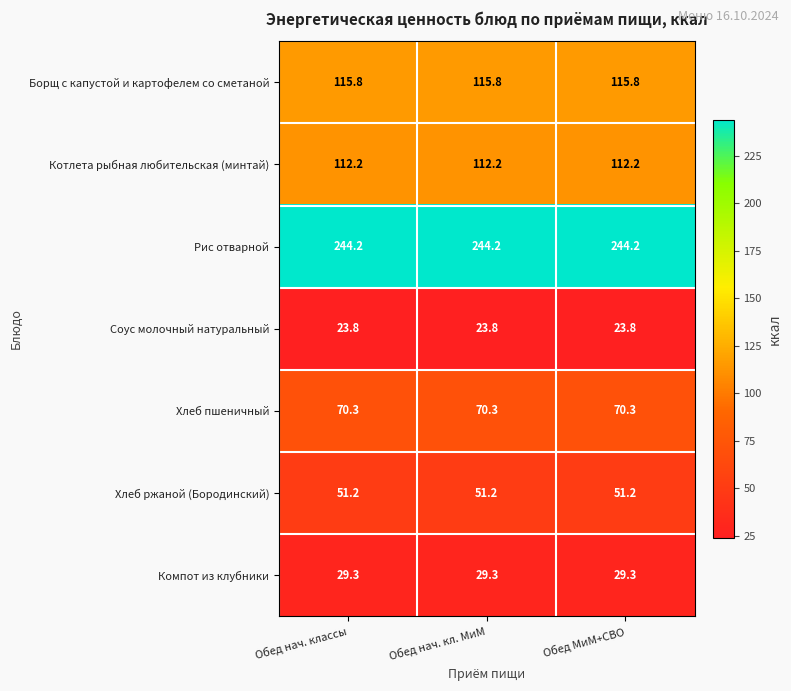

How many series are shown in this chart?

7